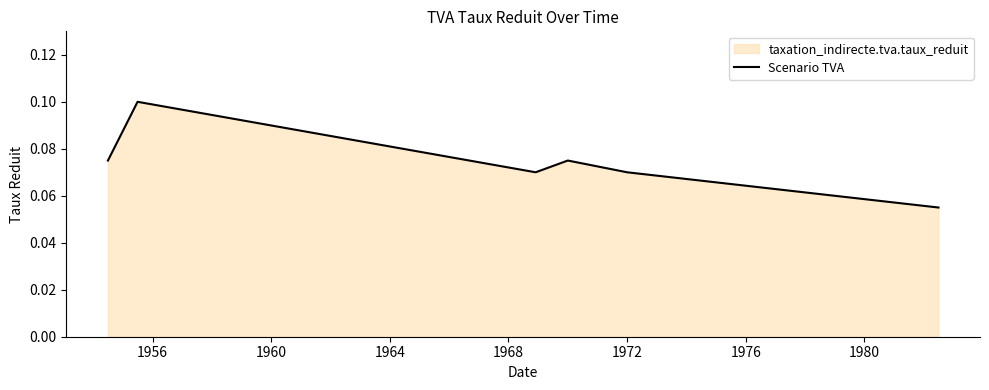

What is the sum of all values?

0.4